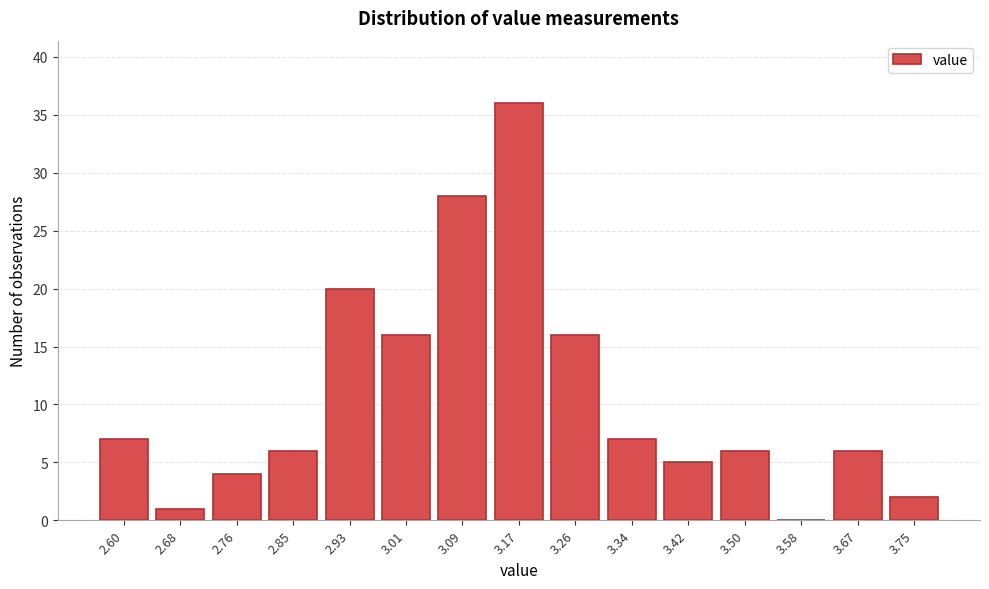

Reading left to right, transcribe all the data shown in this chart.

2.60=7	2.68=1	2.76=4	2.85=6	2.93=20	3.01=16	3.09=28	3.17=36	3.26=16	3.34=7	3.42=5	3.50=6	3.58=0	3.67=6	3.75=2